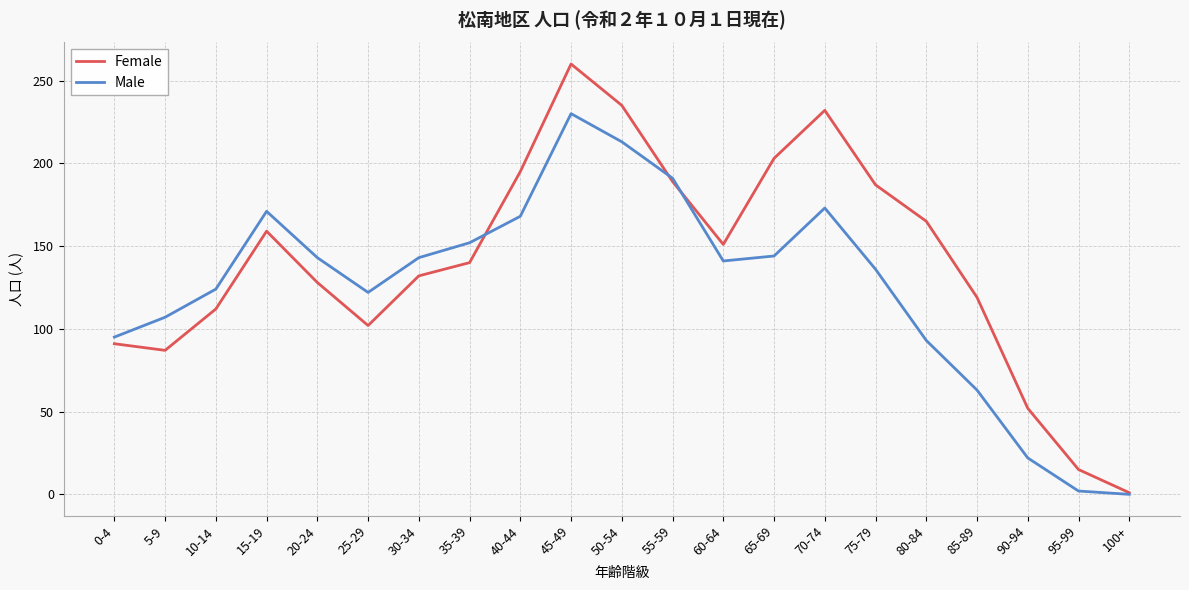

What is the greatest value displayed?

260